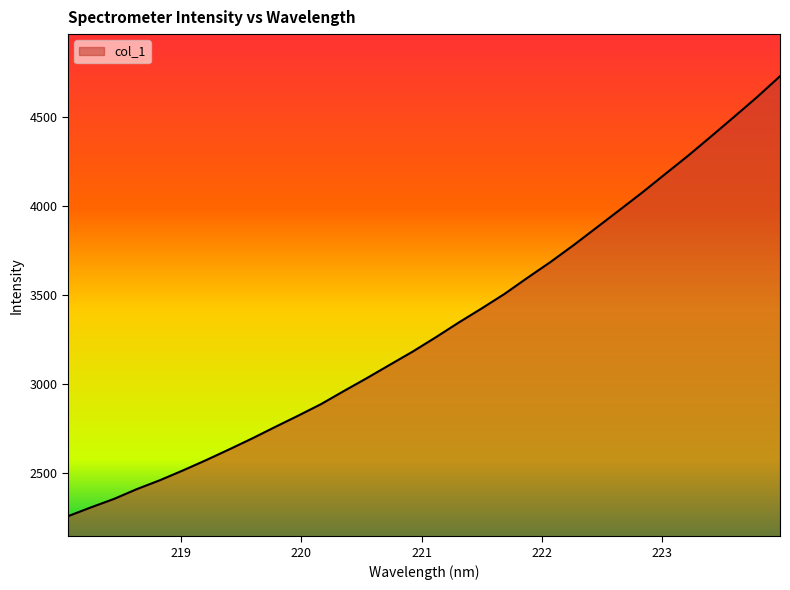

What is the difference between the maximum and minimum values?

2472.2